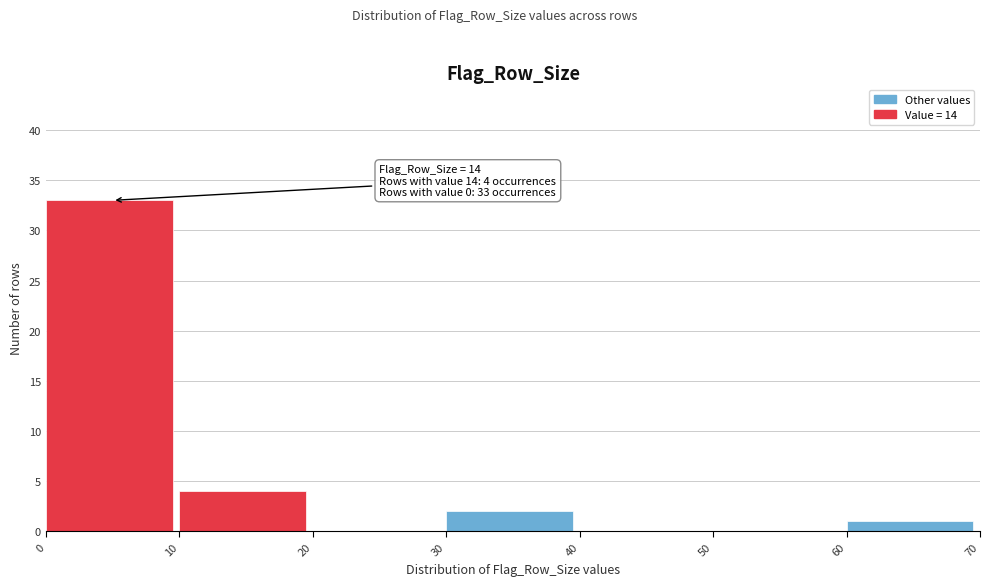

Over which range of the x-axis is the bar tallest?

0 to 10